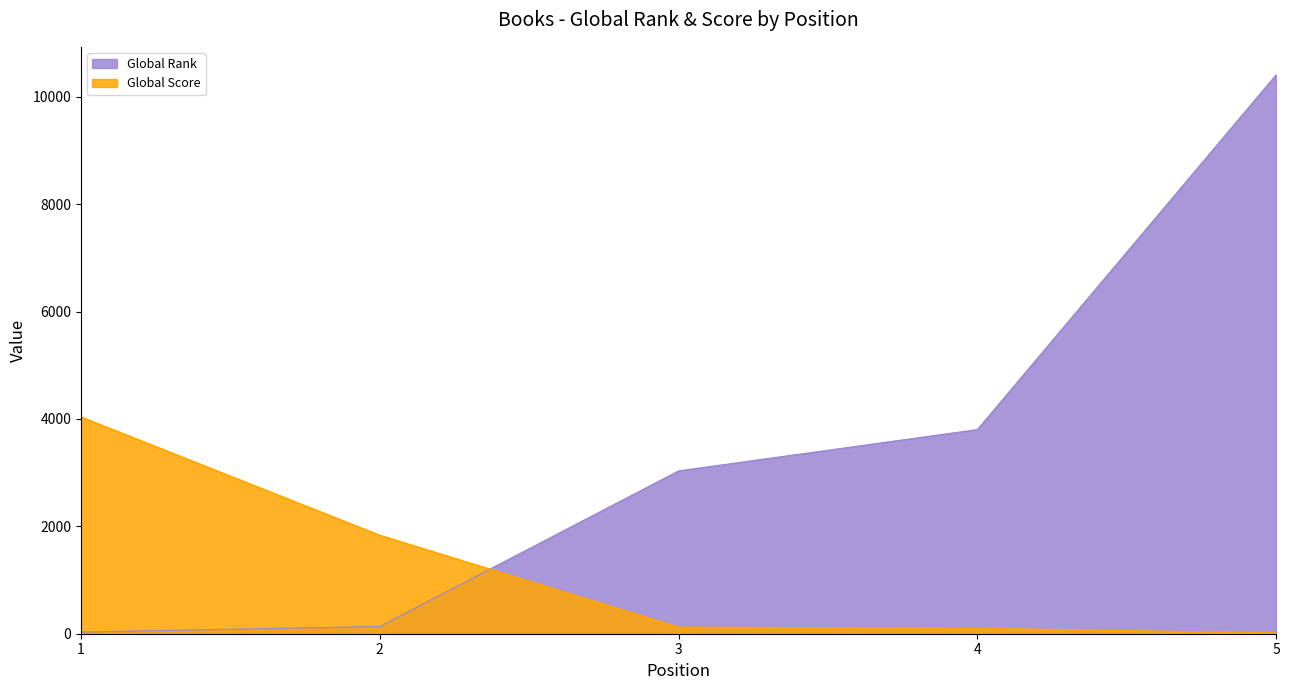

At which label is Global Score closest to 2026?

2